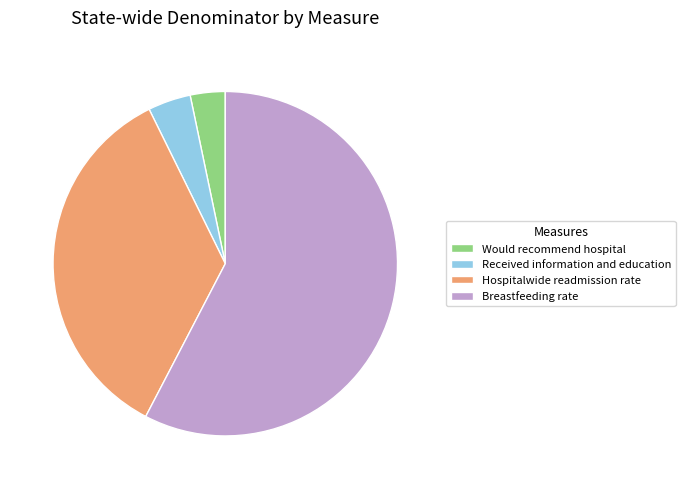

Count the number of slices in the pie.

4